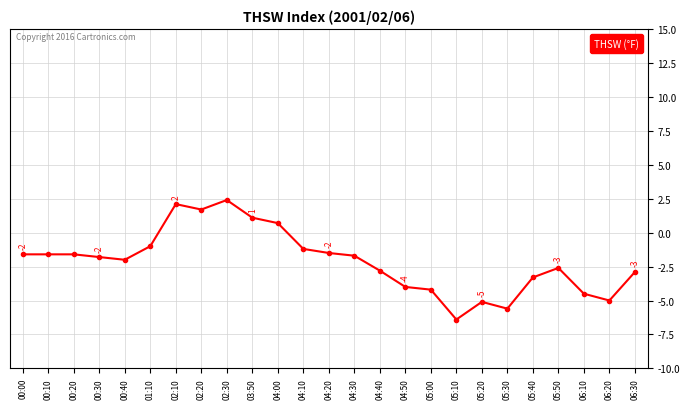

What is the label of the 10th point from the right?

04:50